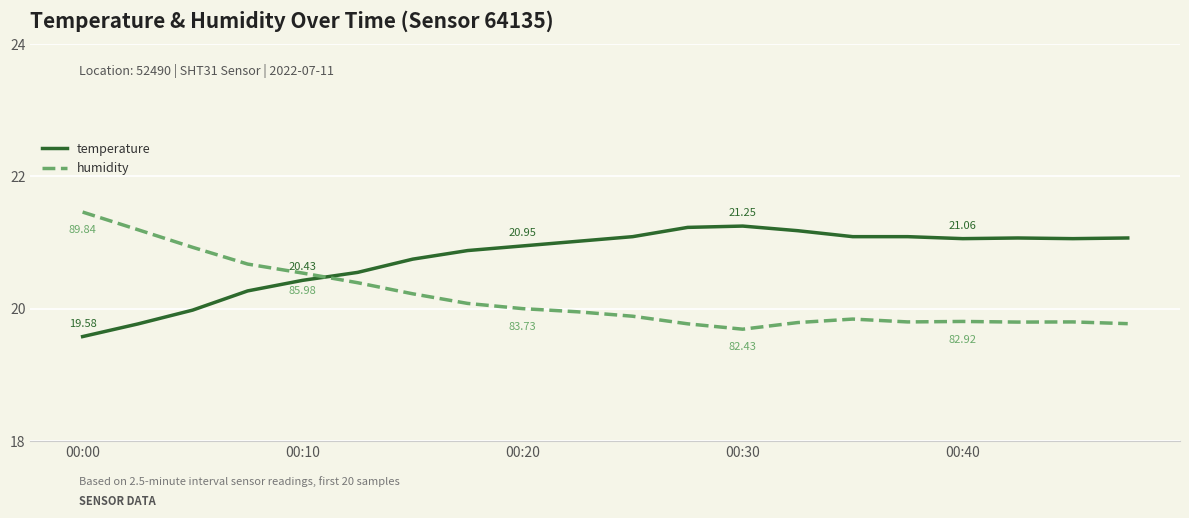

Which series ends up on top after the final intersection of temperature and humidity?

temperature